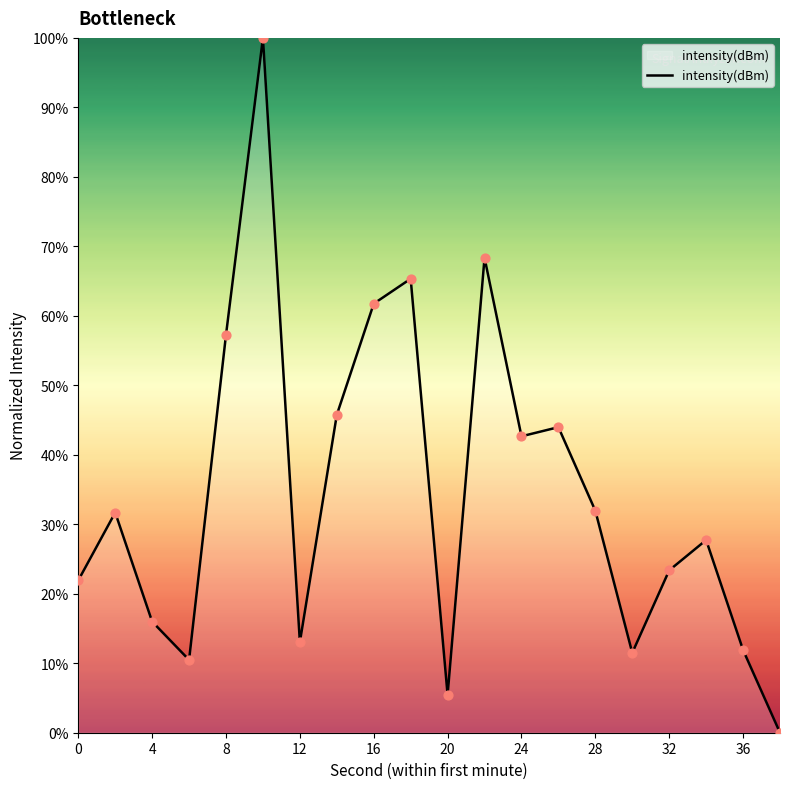

What is the maximum value shown in the chart?

100.0